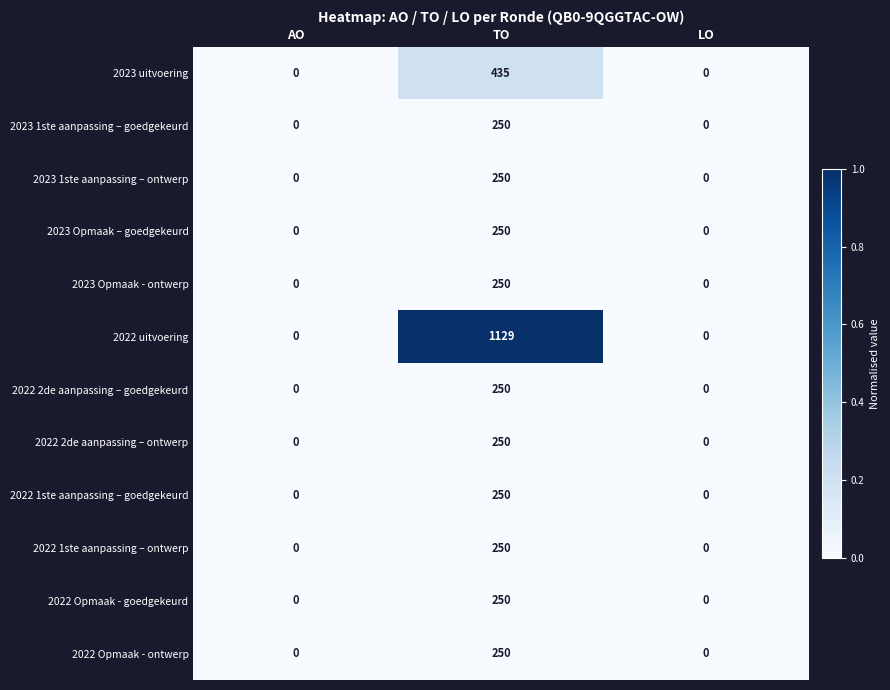

What is the total value across all series at TO?

4064